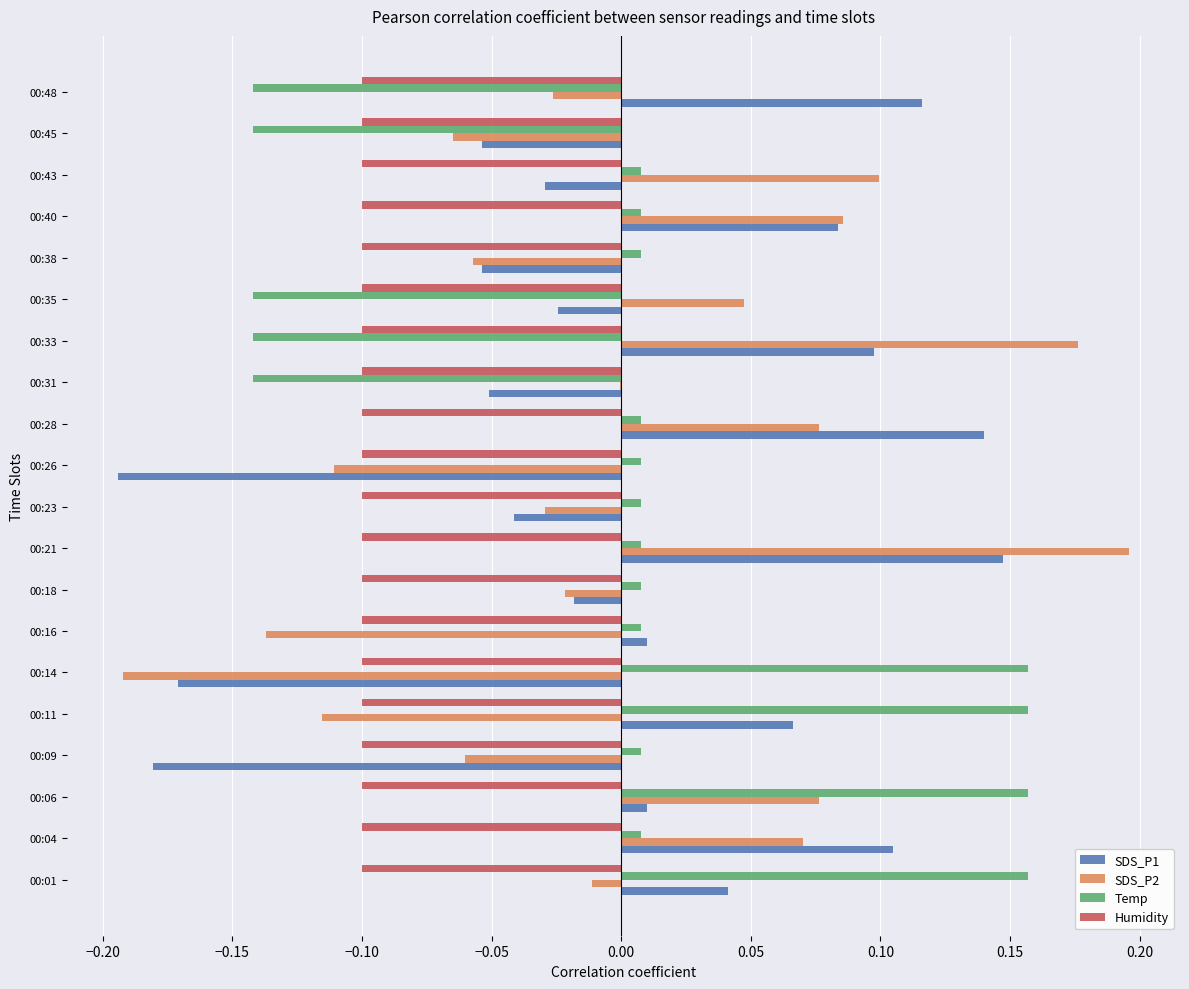

The Humidity series shows -0.1 at 00:31. True or false?

True